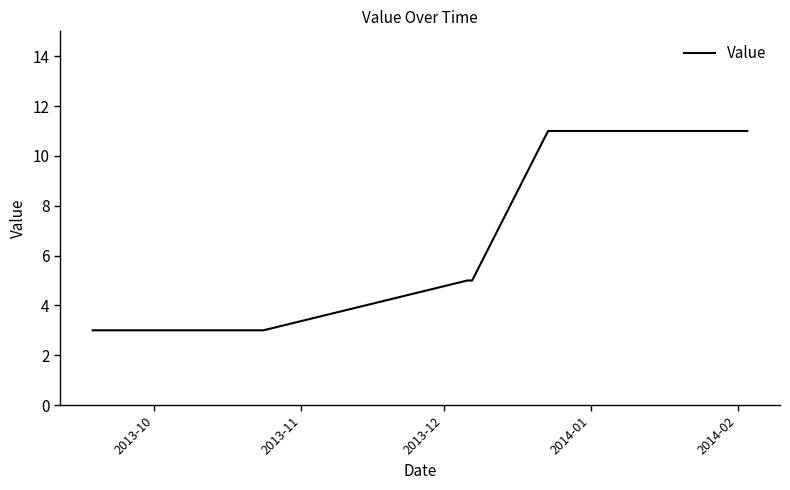

The chart shows a value of 4 at 25. True or false?

False